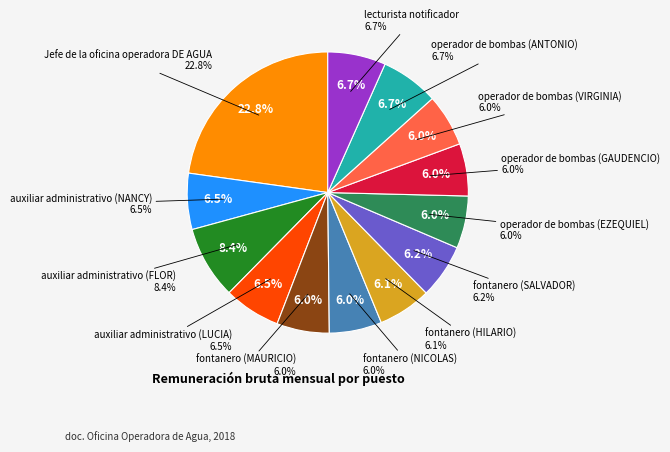

What is the smallest slice in the pie chart?

operador de bombas (EZEQUIEL)